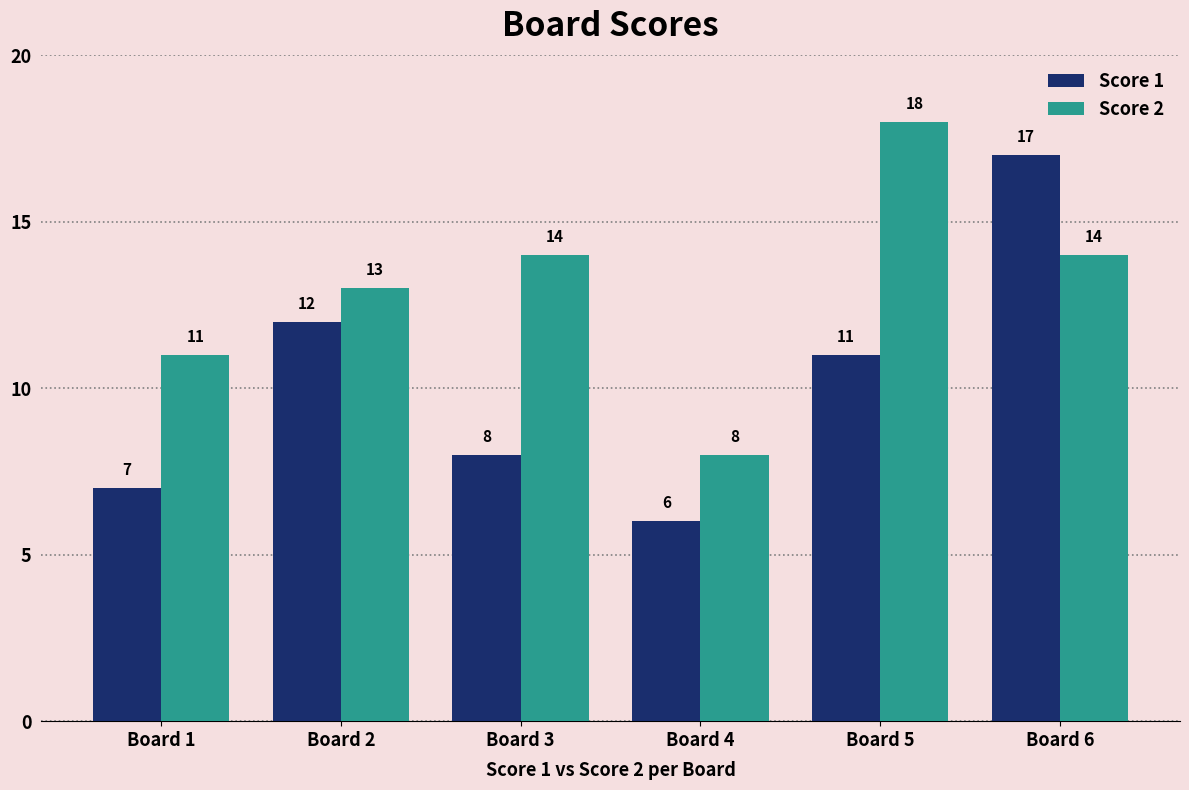

What is the total value across all series at Board 6?

31